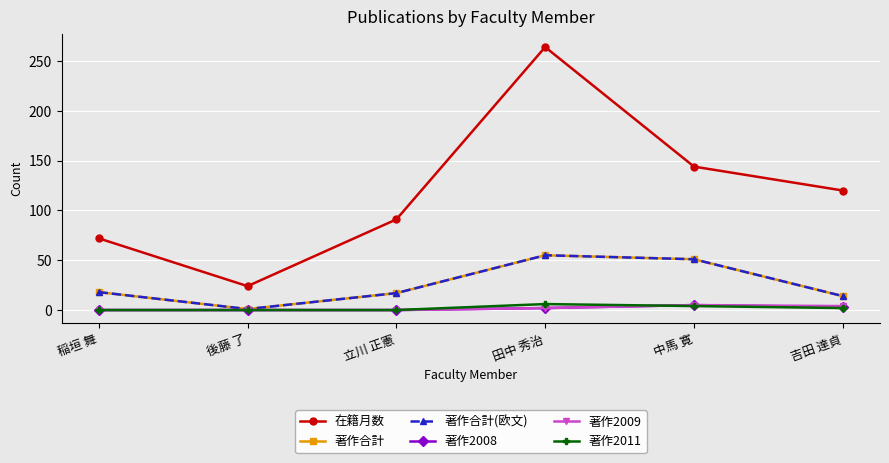

What is the value of the 著作合計(欧文) point at the 1st from the left?

18